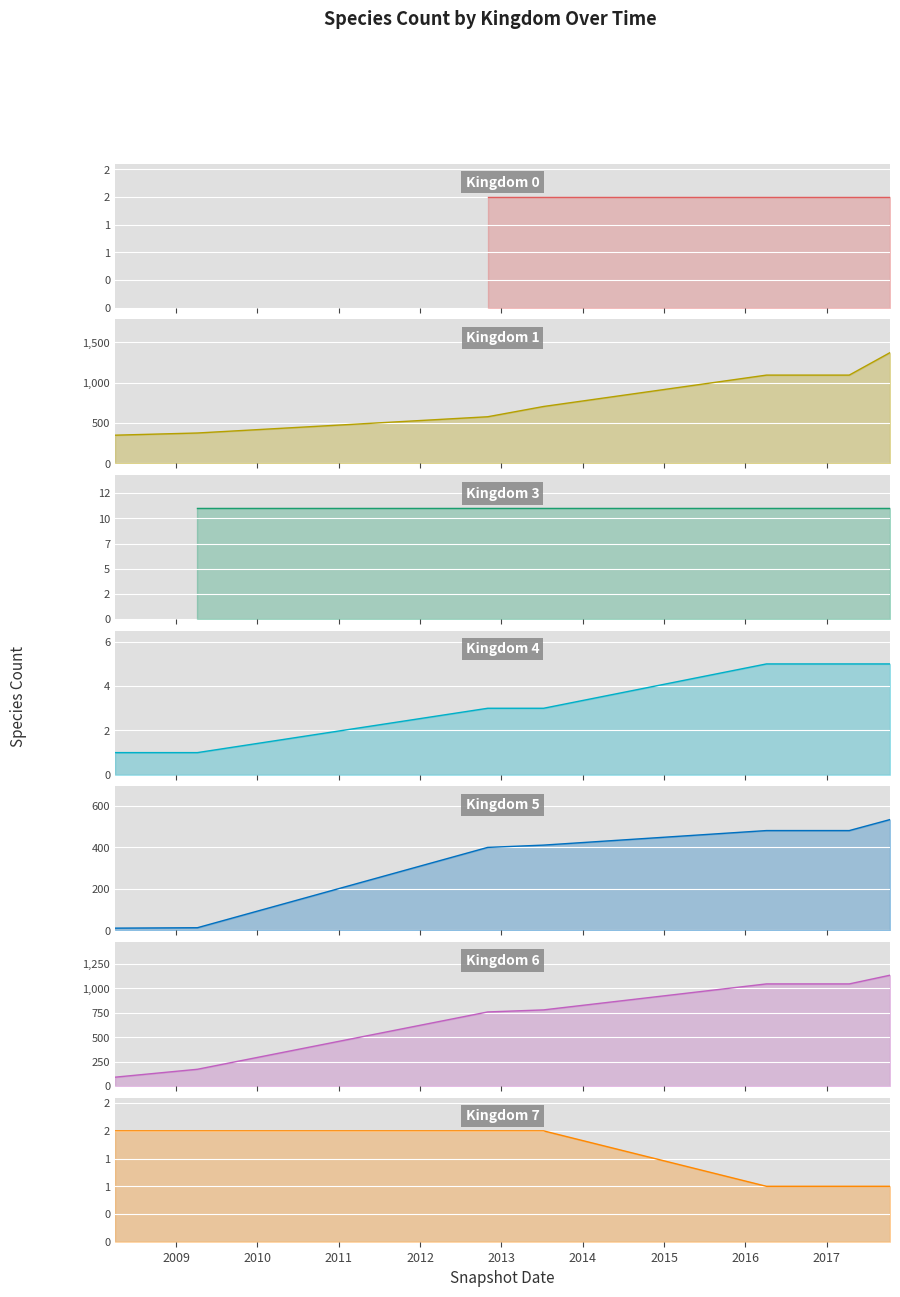

What is the average value of the 5 series?

333